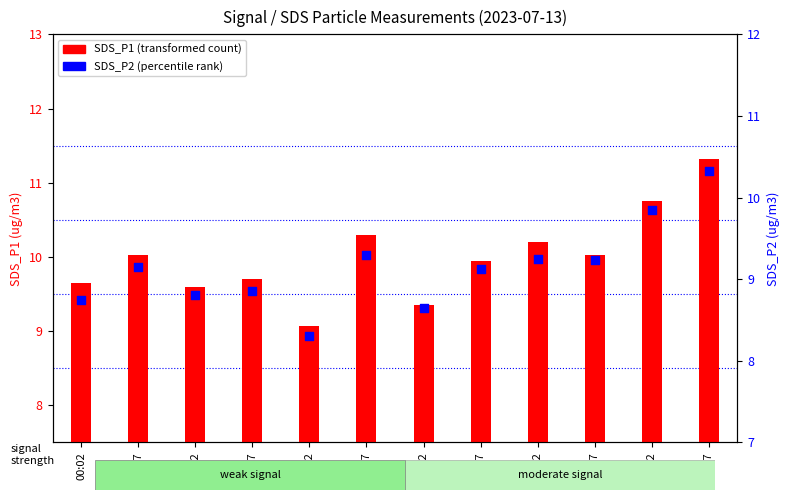

Which series reaches the maximum Y coordinate?

SDS_P1